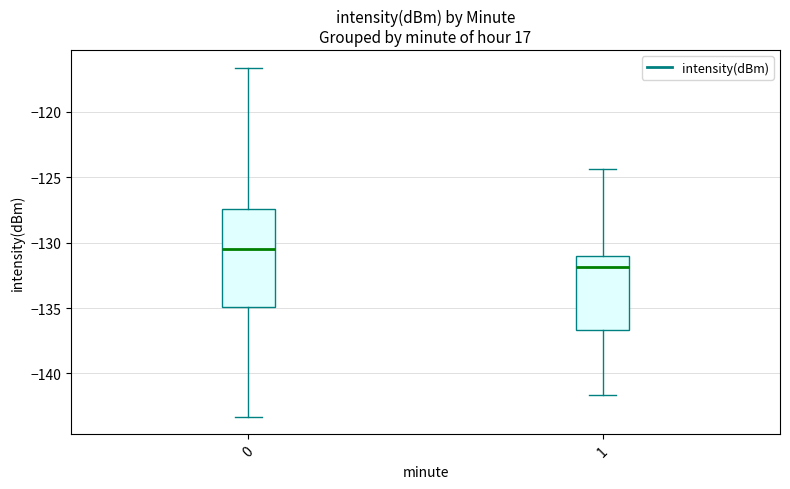

Reading left to right, transcribe this box plot: for each box, give where its median line is, the range the box spans, and where its two whiskers end, as read against the y-axis. The values are not printed on the chart, so give them approximately, as read against the axis.

0: median -130.5, box -135.0 to -127.5, whiskers -143.5 to -116.5
1: median -132.0, box -136.5 to -131.0, whiskers -141.5 to -124.5